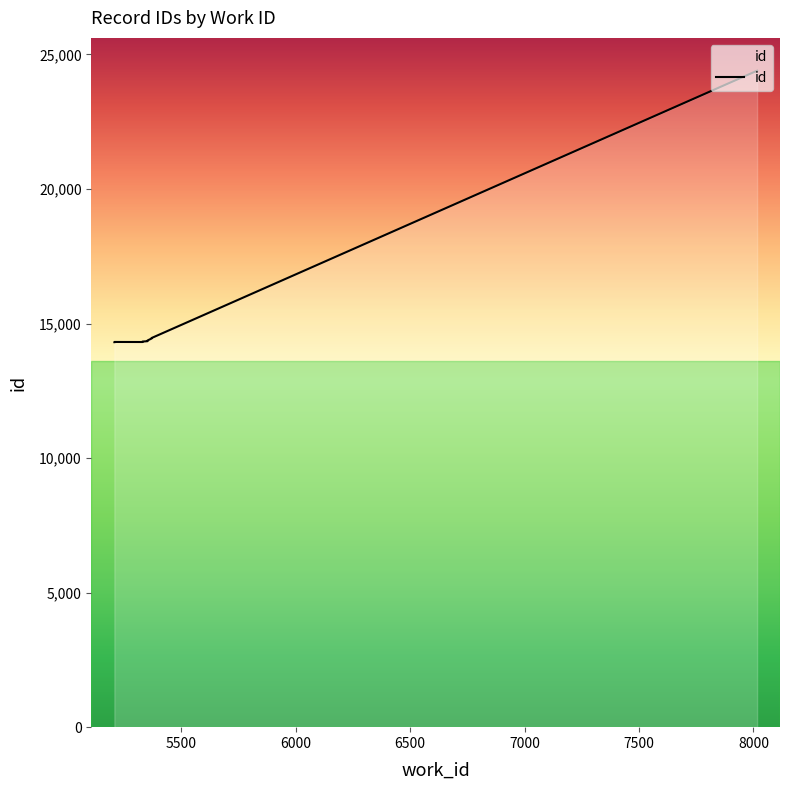

Reading right to left, list all the values displayed in this chart.

24397	14464	14446	14371	14345	14331	14323	14314	14316	14309